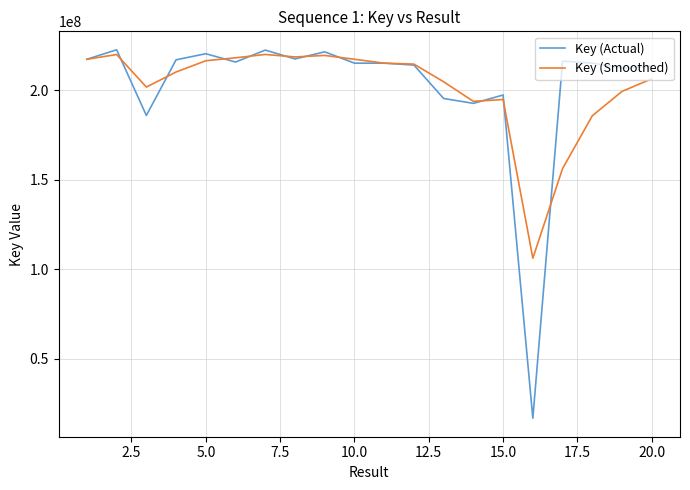

Which series has the largest range (max minus min)?

Key (Actual)